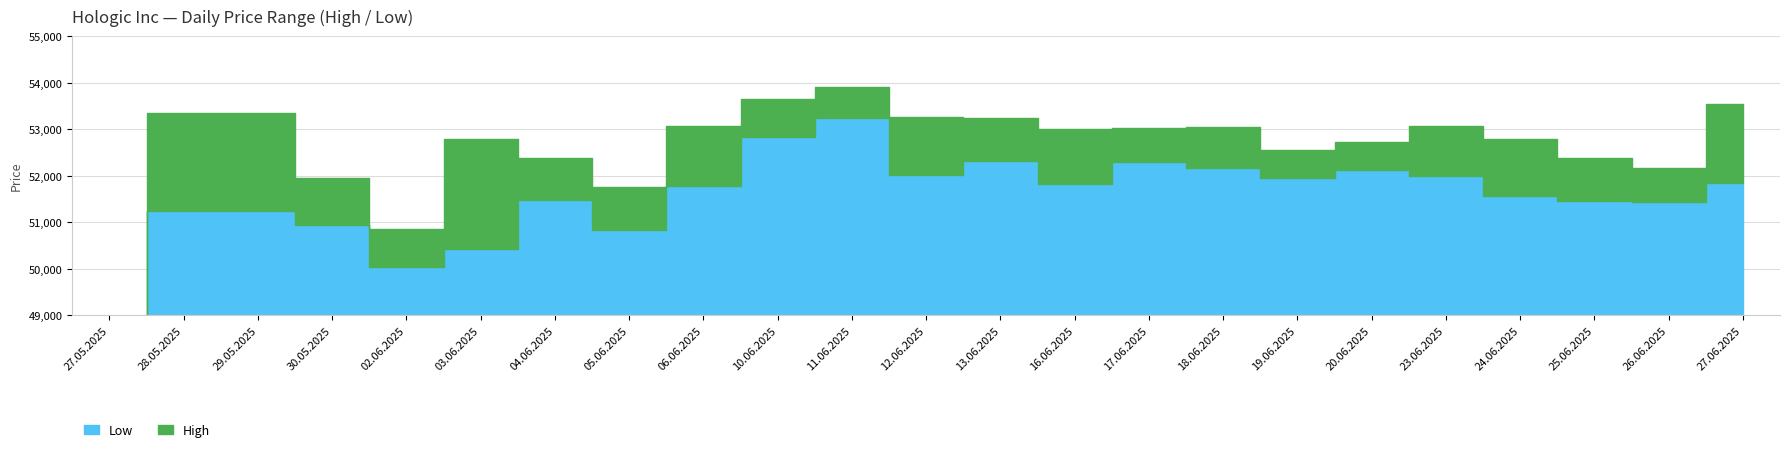

Between 10.06.2025 and 03.06.2025, which is larger?

10.06.2025